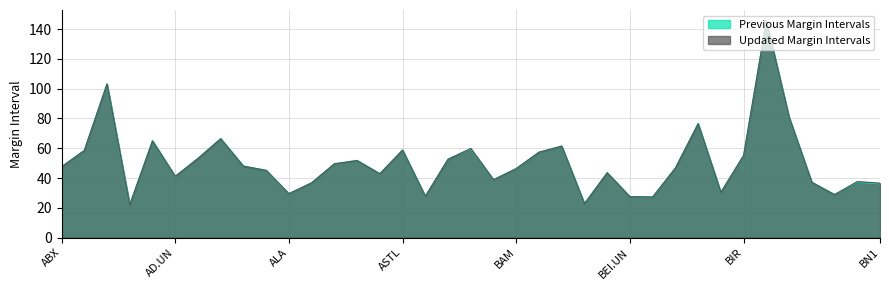

Which label corresponds to the smallest value in the chart?

ACO.X